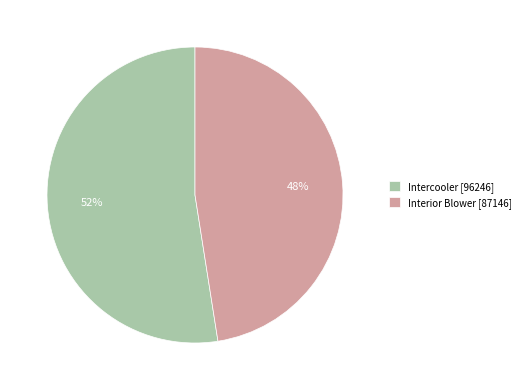

Is there any slice that represents more than half of the pie?

Yes